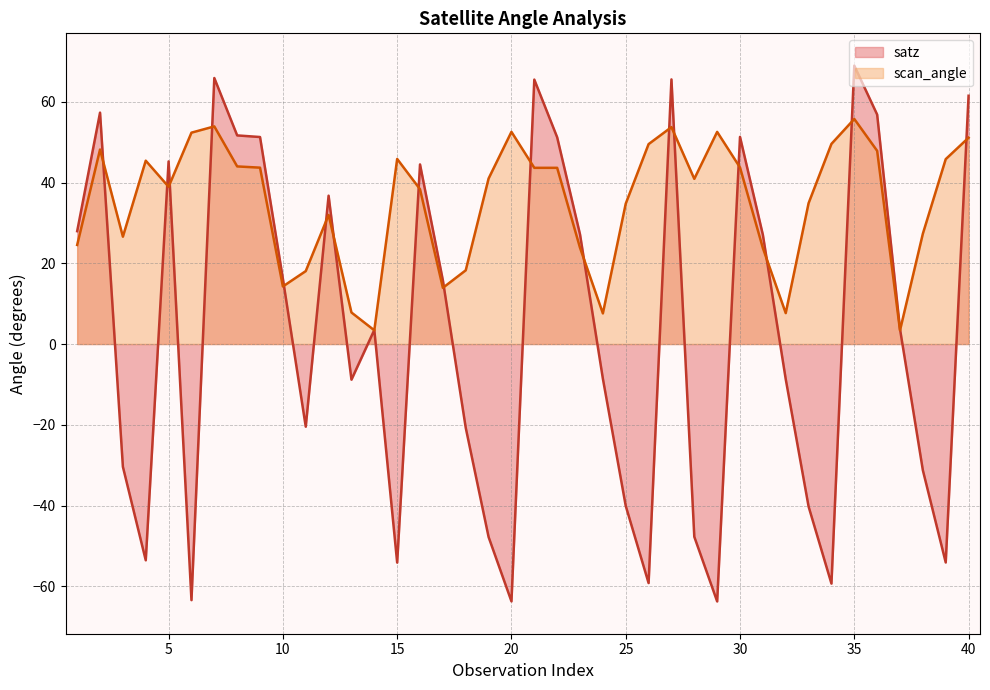

Where is scan_angle nearest to the value 29?

38